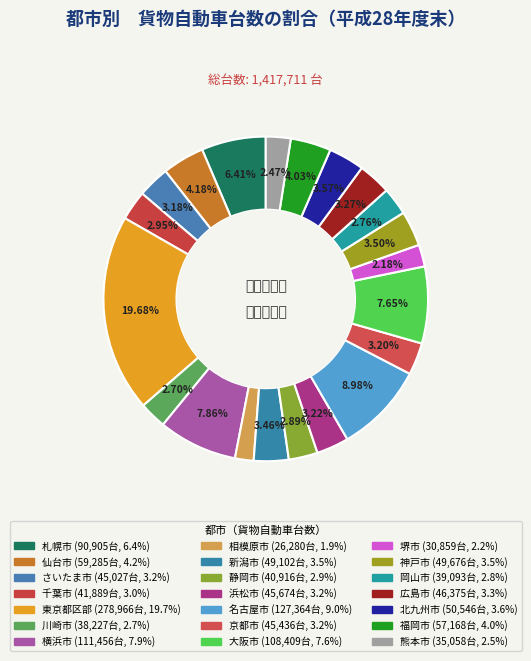

To the nearest percent, what is the difference between the 浜松市 and 相模原市 slice percentages?

1%